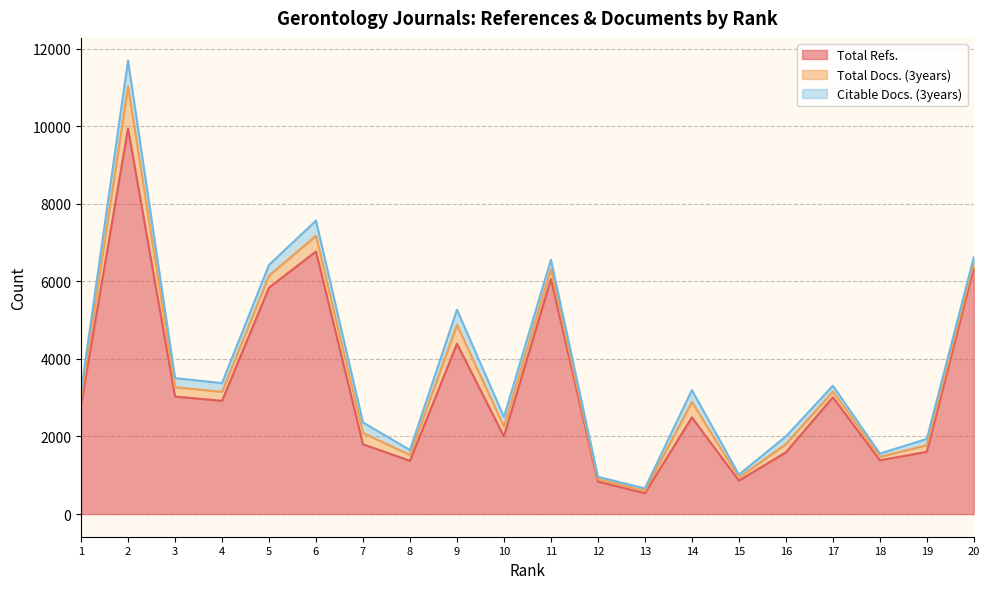

Is it true that Total Docs. (3years) equals 489 at 5?

False